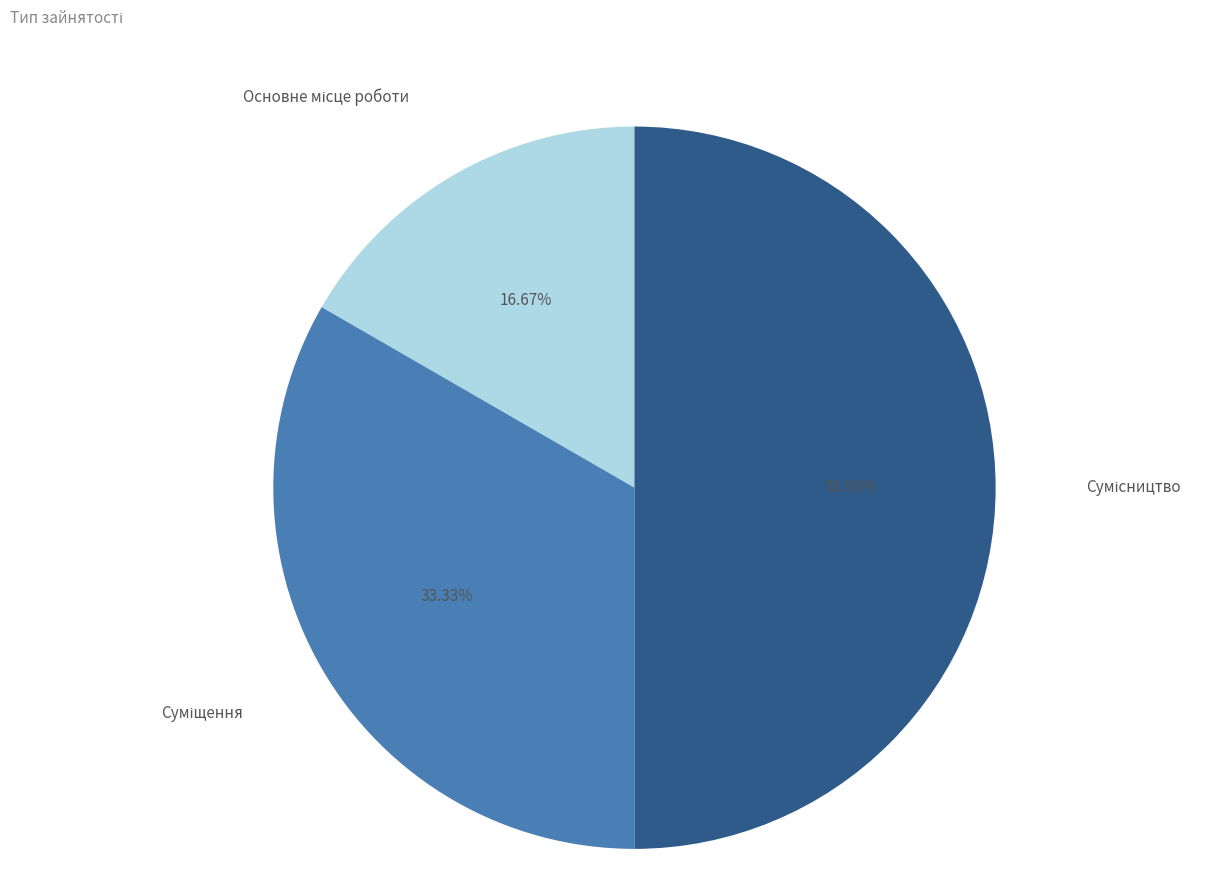

What is the change in value from Суміщення to Сумісництво?

+1